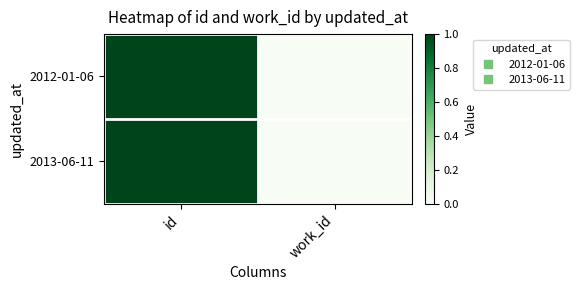

At which category is the sum across all series the highest?

id